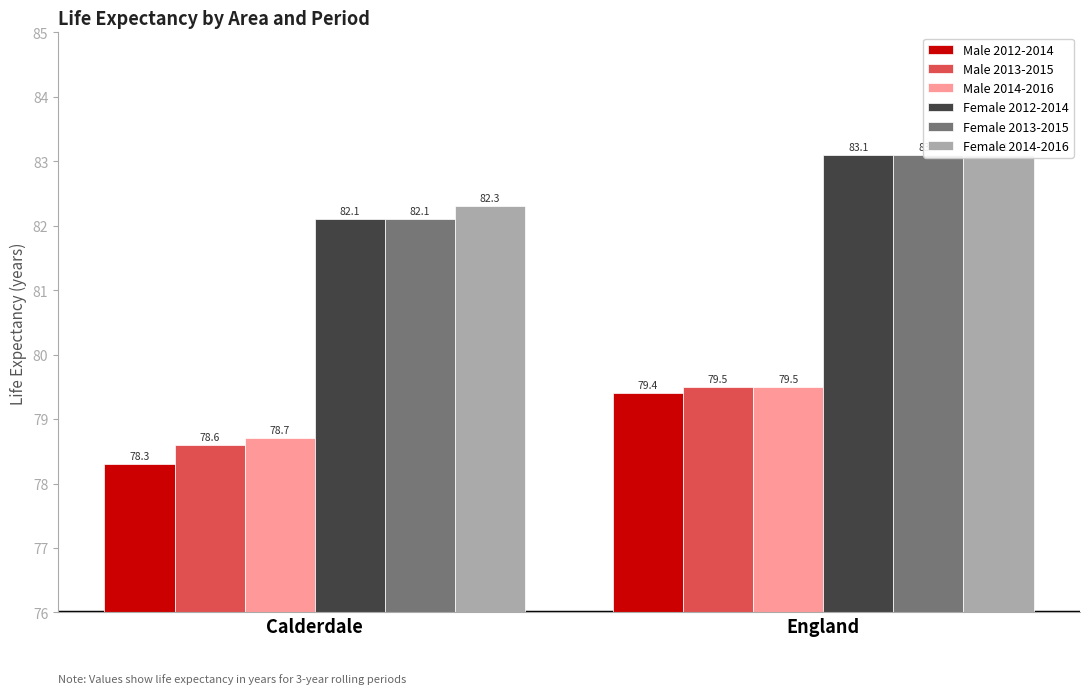

What is the sum of all Male 2013-2015 values?

158.1